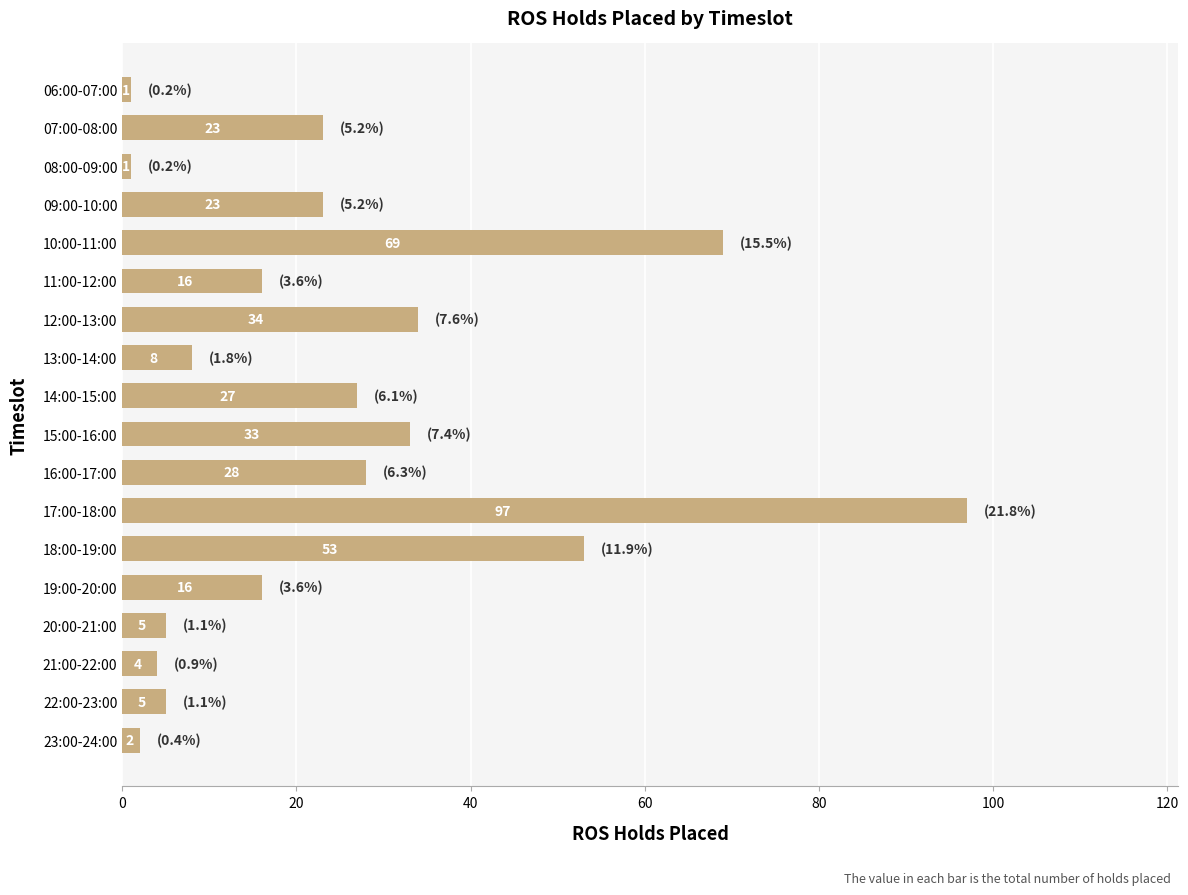

Reading top to bottom, transcribe all the data shown in this chart.

1	23	1	23	69	16	34	8	27	33	28	97	53	16	5	4	5	2